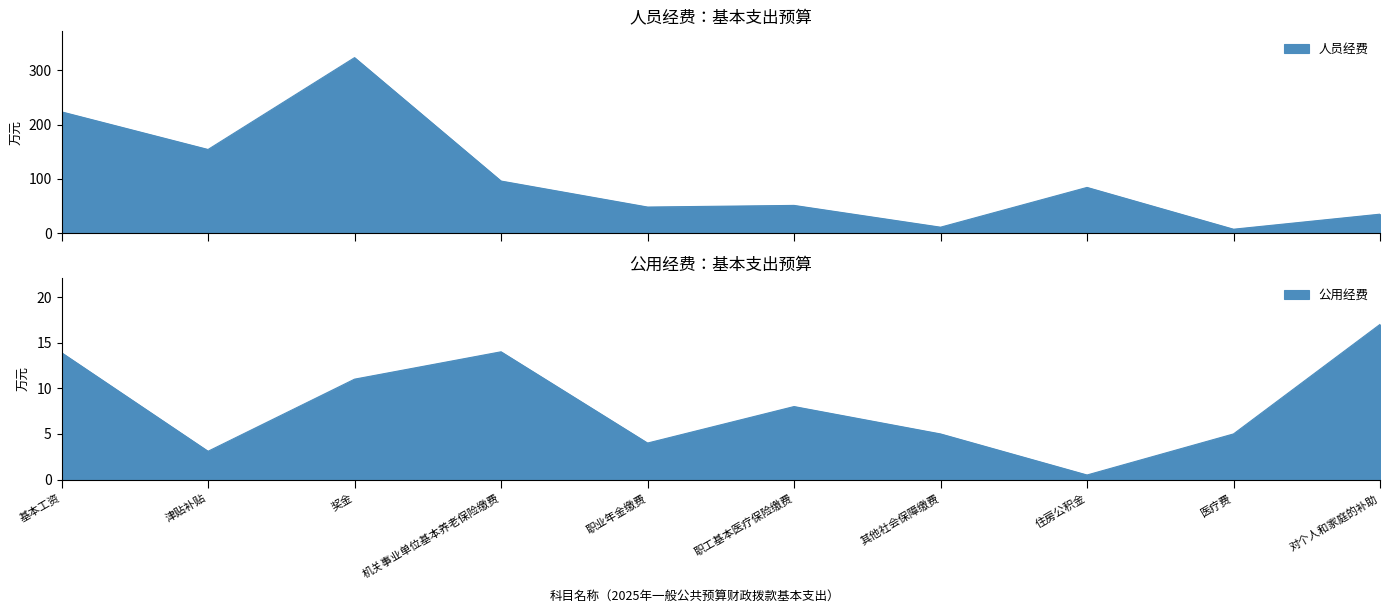

At 其他社会保障缴费, list the series in order from smallest to largest.

公用经费, 人员经费